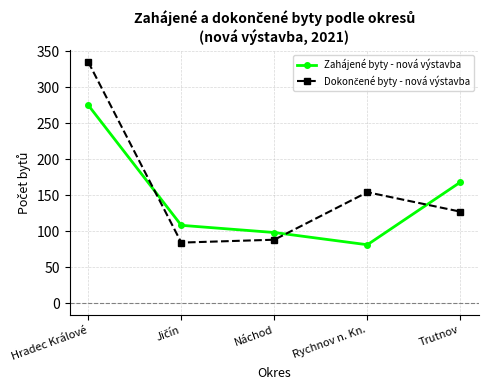

Which category has the highest value in the Zahájené byty - nová výstavba series?

Hradec Králové